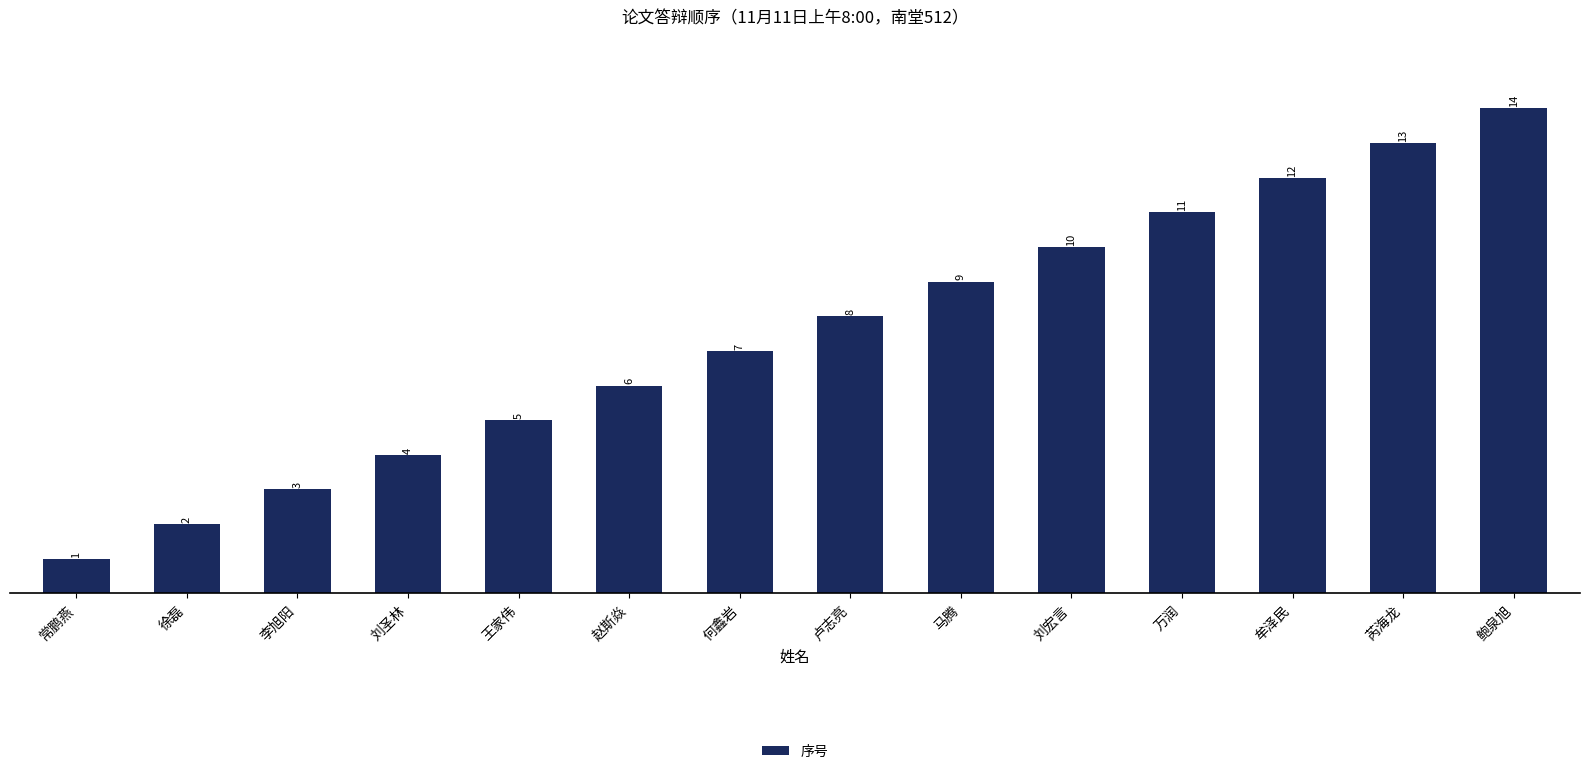

How many values are below 8?

7